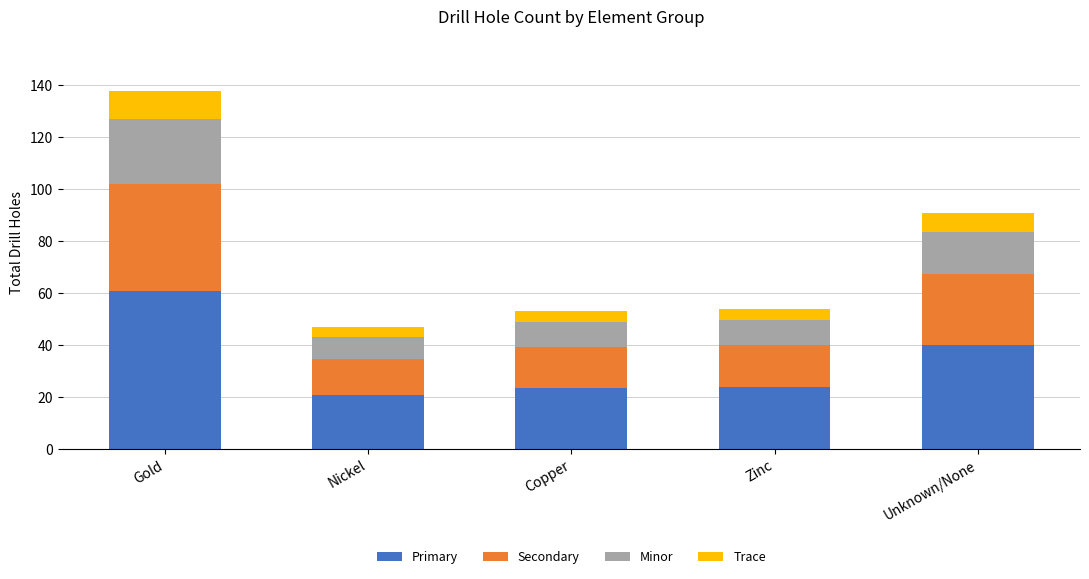

What is the difference between the maximum and minimum values in the Primary series?

40.0